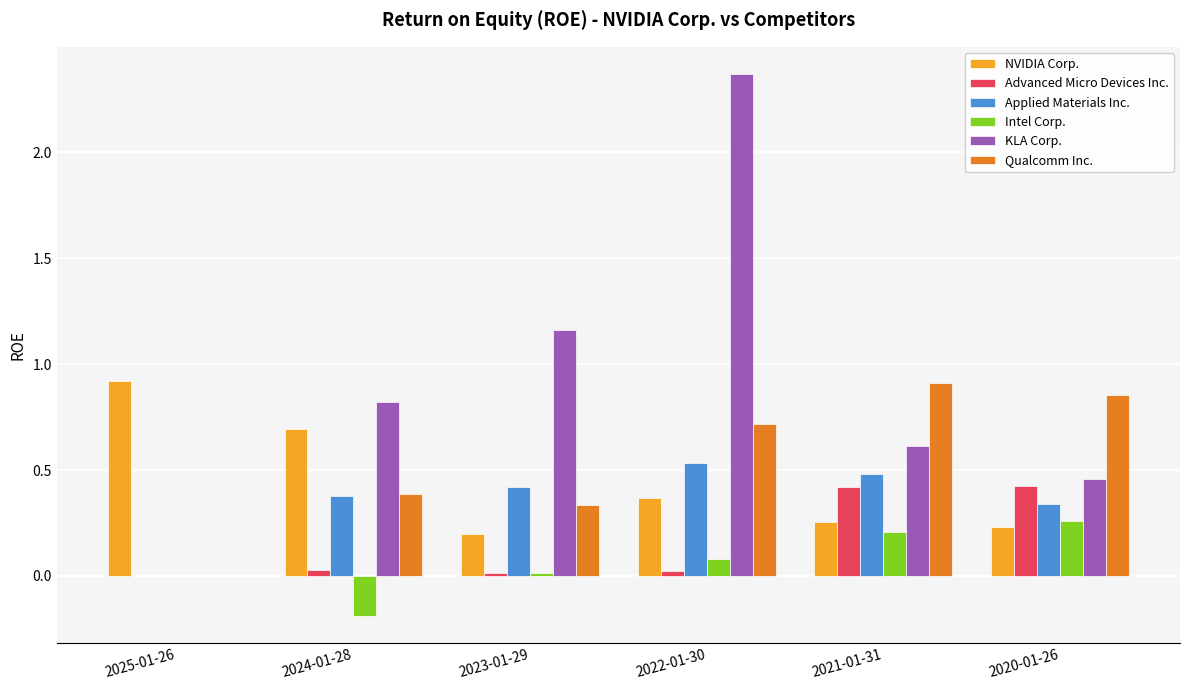

What is the total value across all series at 2021-01-31?

2.9